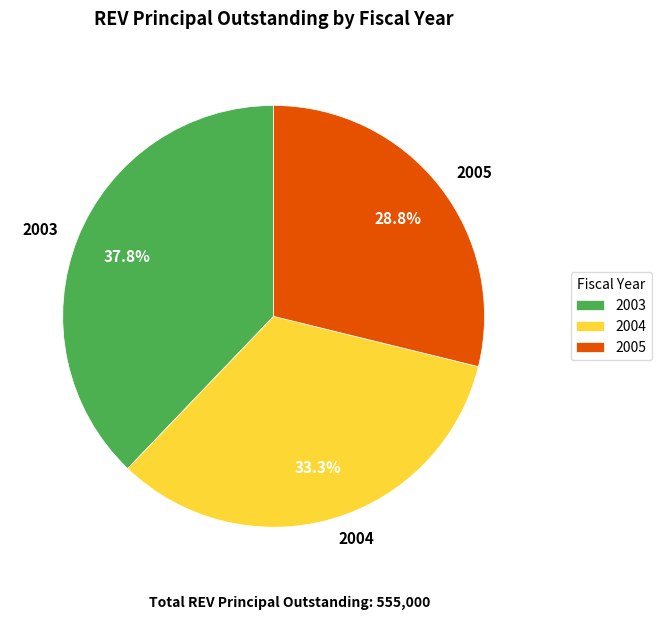

Is there any slice that represents more than half of the pie?

No